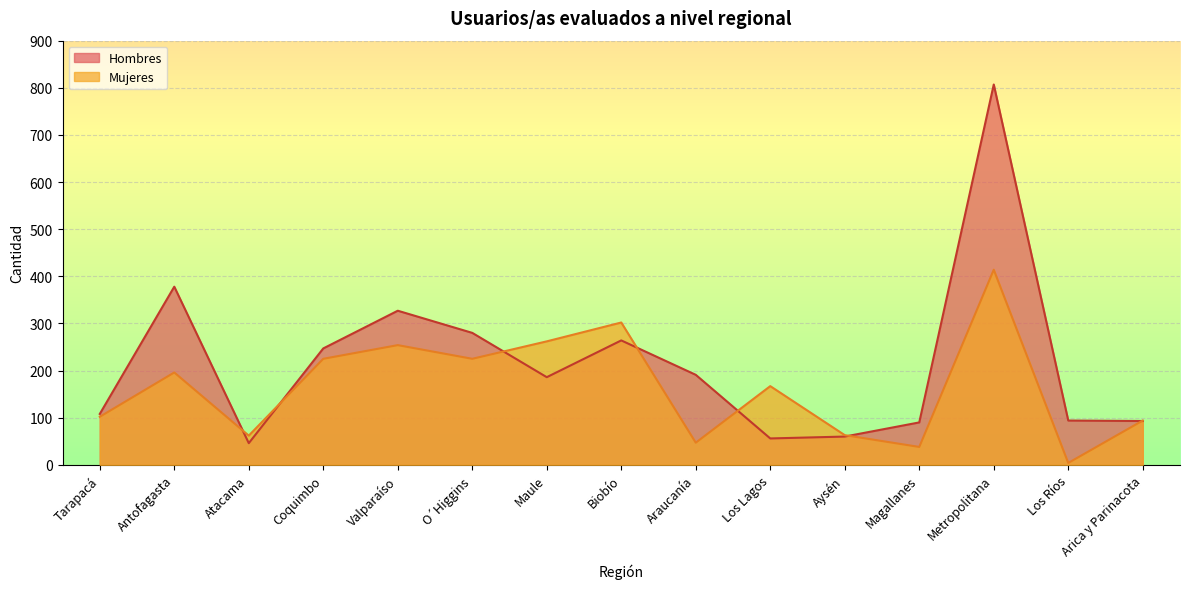

At which label does Mujeres reach its peak?

Metropolitana